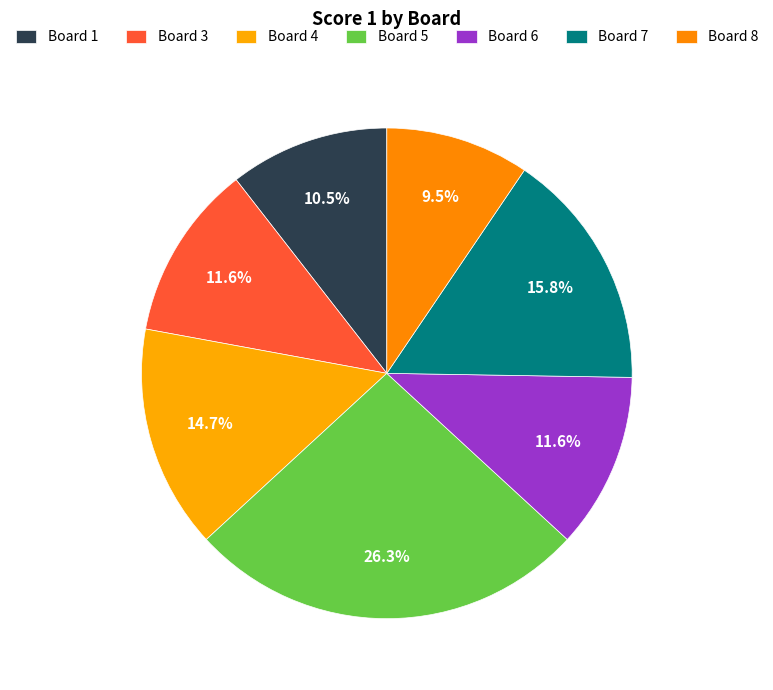

Count the number of slices in the pie.

7